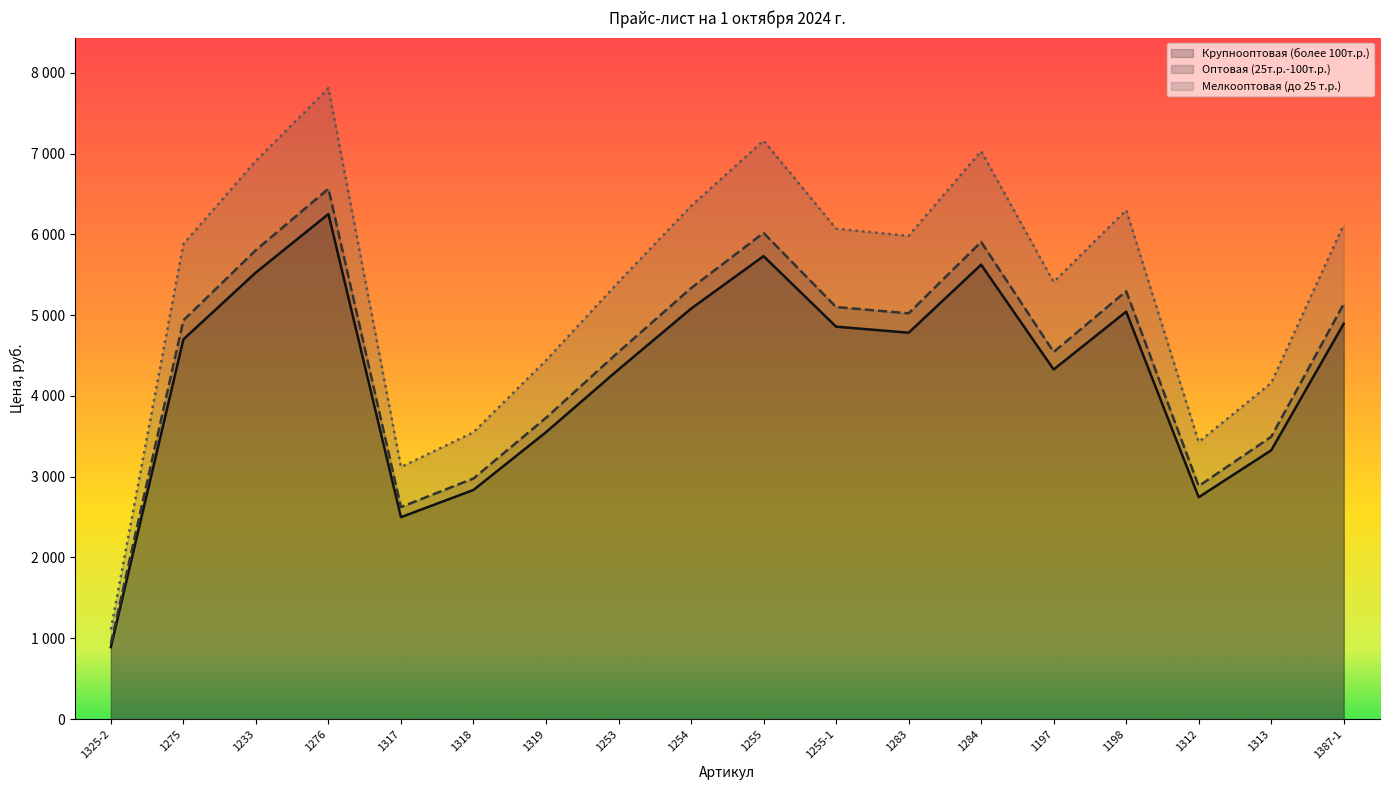

At which label does Мелкооптовая (до 25 т.р.) first exceed 5980?

1233